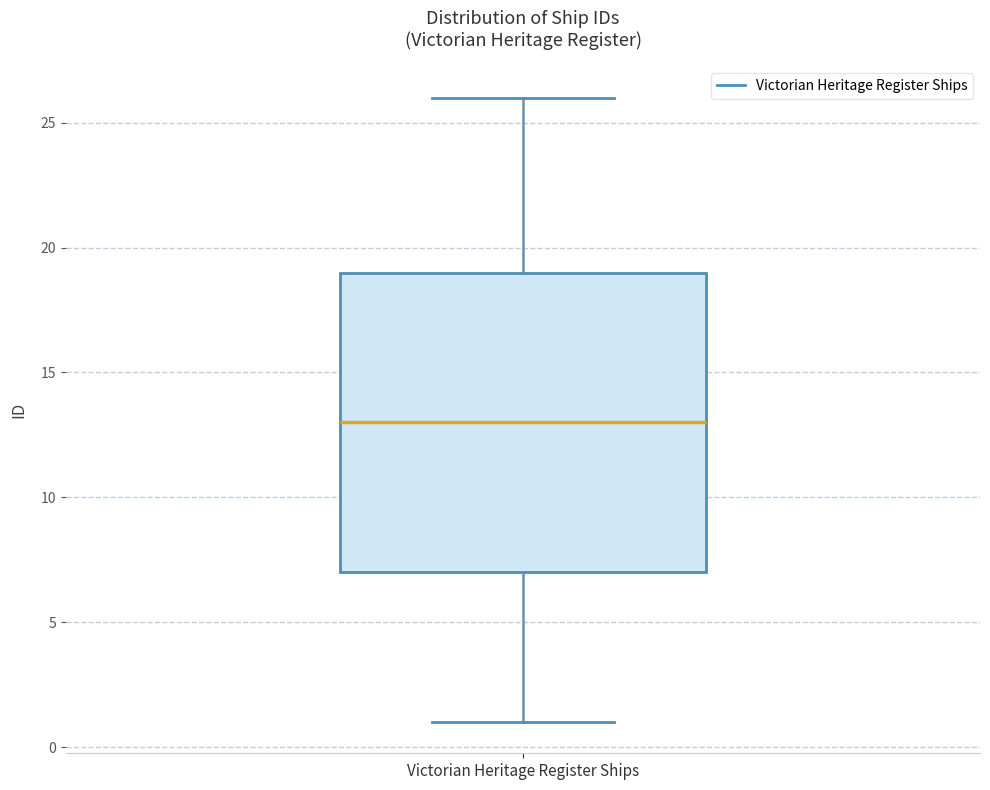

Read this box plot against the y-axis: the position of the median line, the range covered by the box, and the ends of both whiskers. The values are not printed on the chart, so give them approximately, as read against the axis.

median 13, box 7 to 19, whiskers 1 to 26